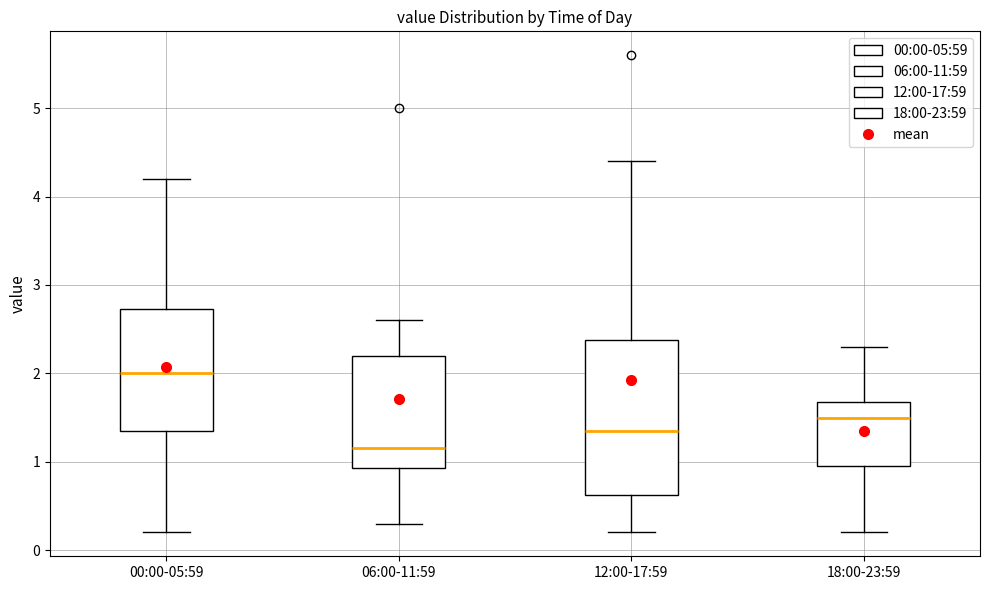

Which box has the highest median line?

00:00-05:59